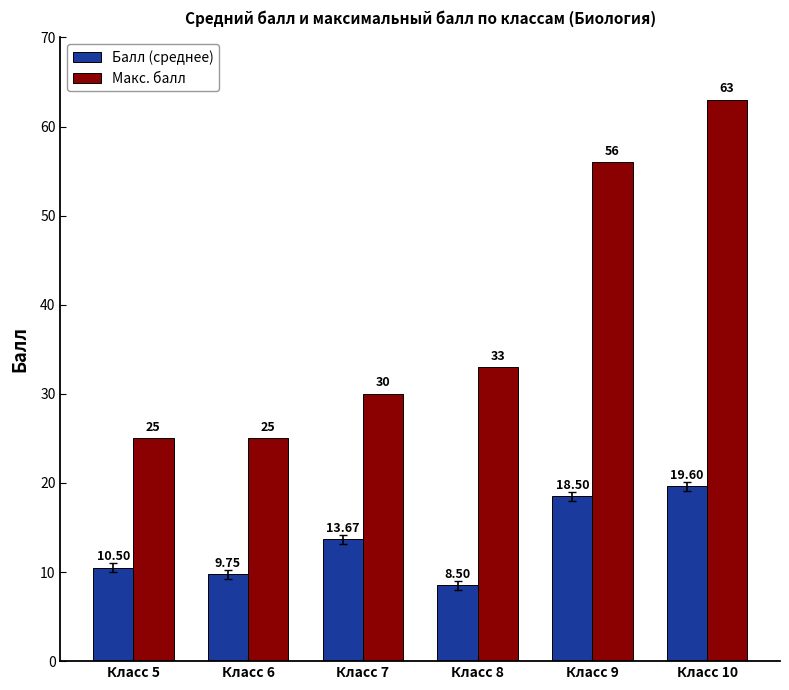

True or false: Макс. балл has a value of 25.0 at Класс 5.

True